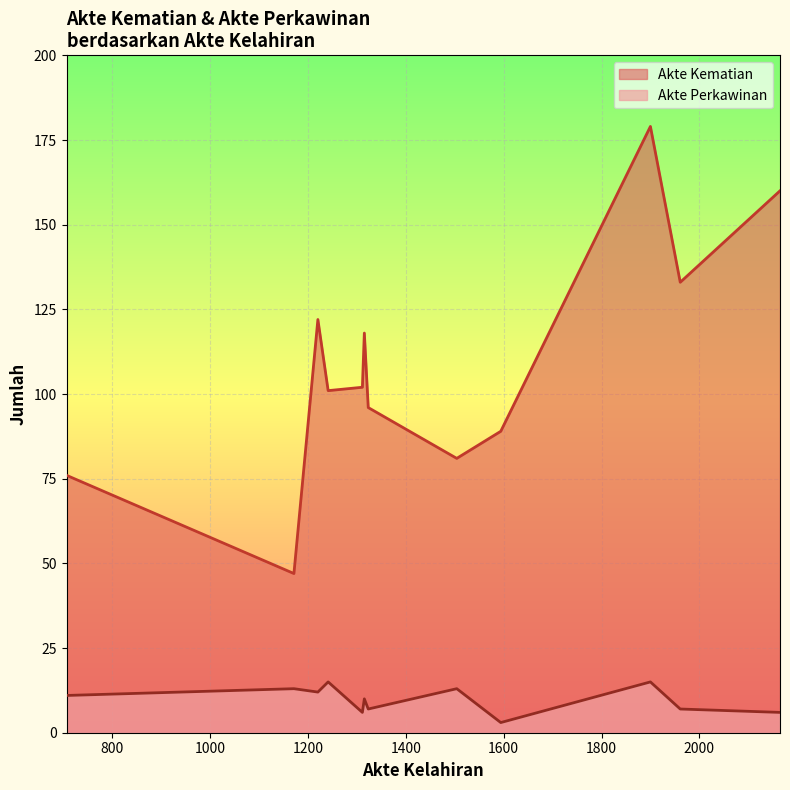

Is it true that Akte Kematian equals 65 at Februari?

False